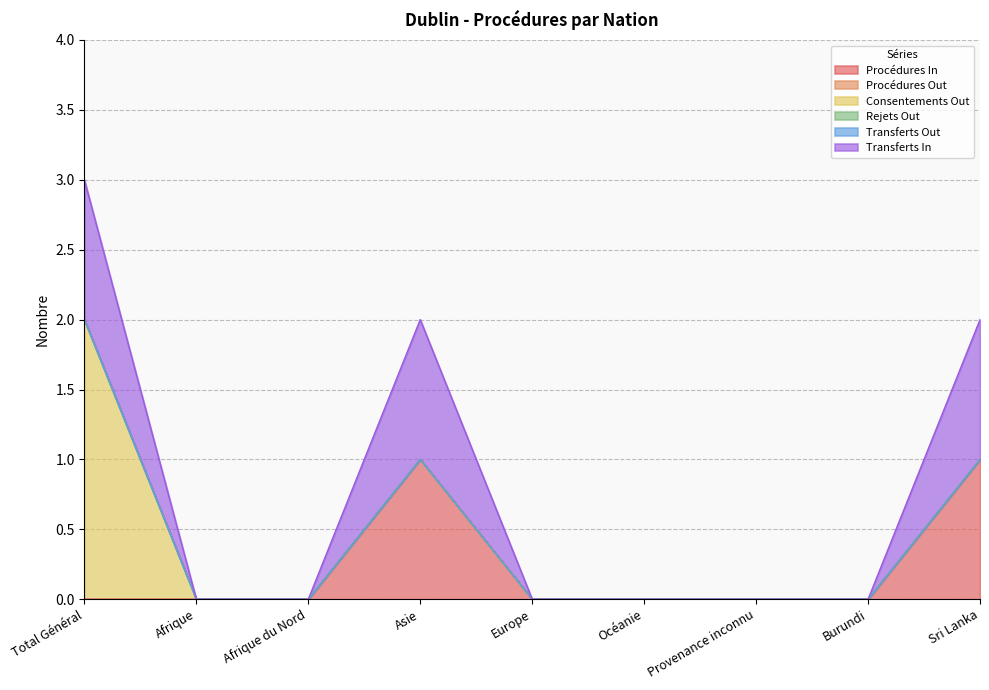

Rank the series at Sri Lanka from highest to lowest value.

Procédures In, Transferts In, Procédures Out, Consentements Out, Rejets Out, Transferts Out